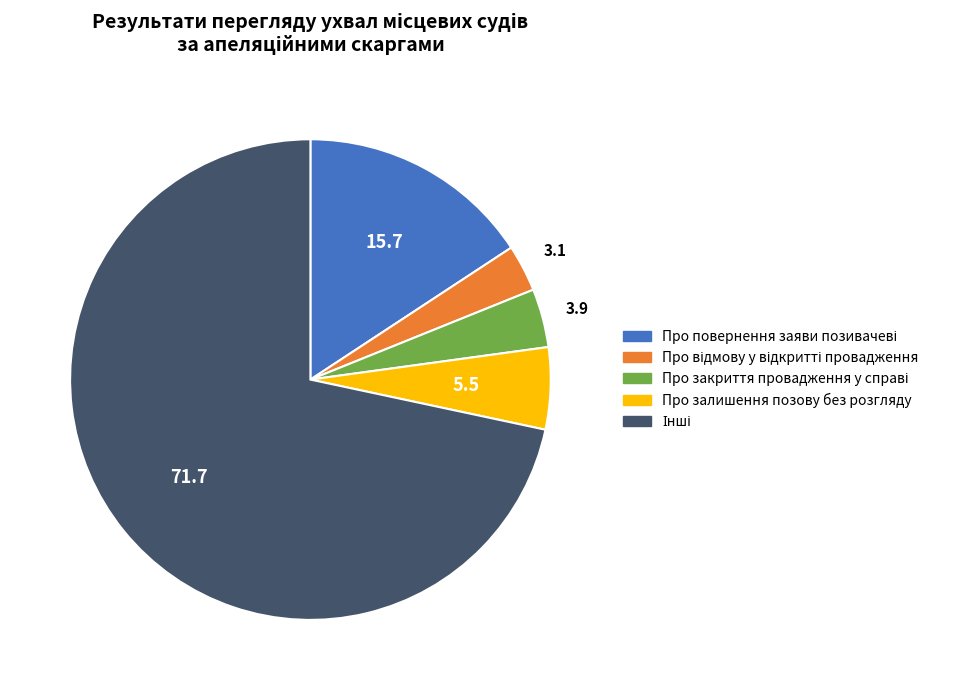

Is it true that Про залишення позову без розгляду is 1% of the pie?

False